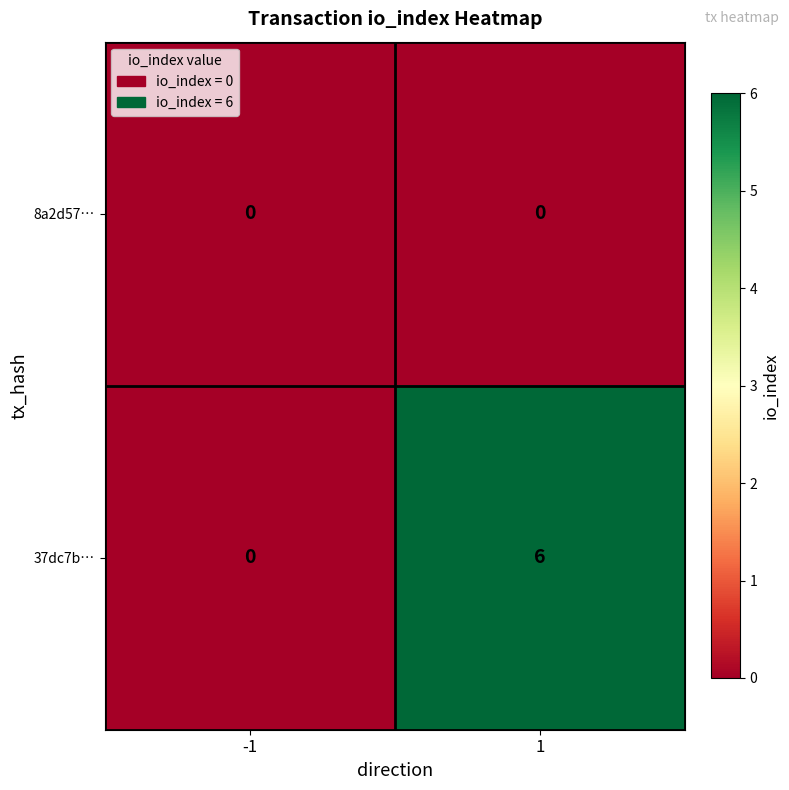

Reading left to right, list all the values displayed in this chart.

8a2d57…: 0	0
37dc7b…: 0	6